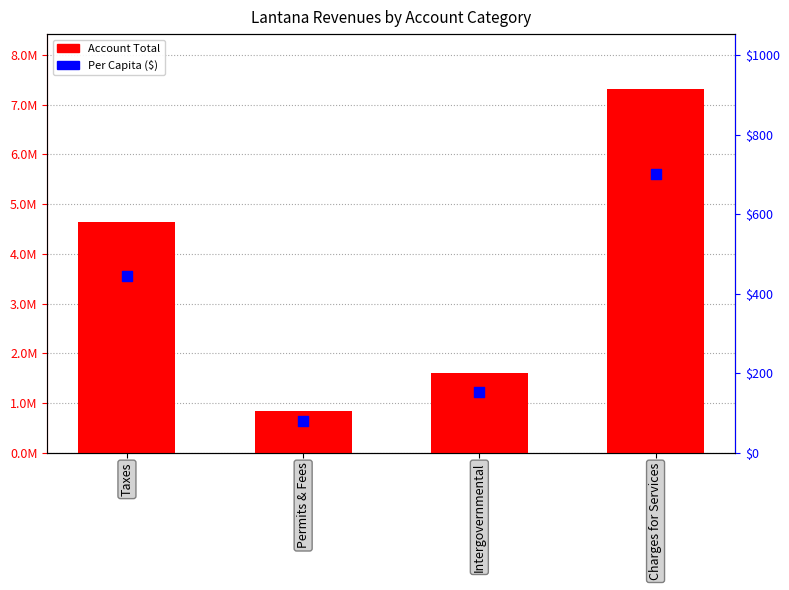

Is the value of Per Capita ($) at Charges for Services greater than the value of Account Total at Permits & Fees?

No